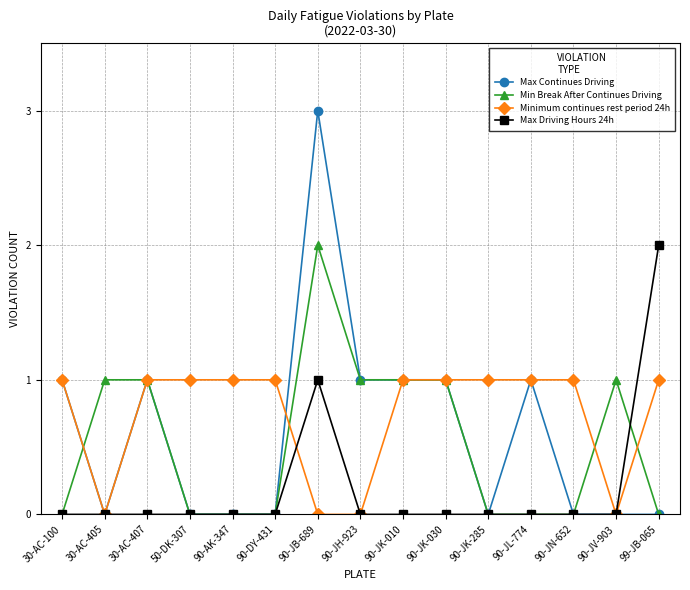

True or false: Max Continues Driving has a value of 0 at 90-JK-285.

True